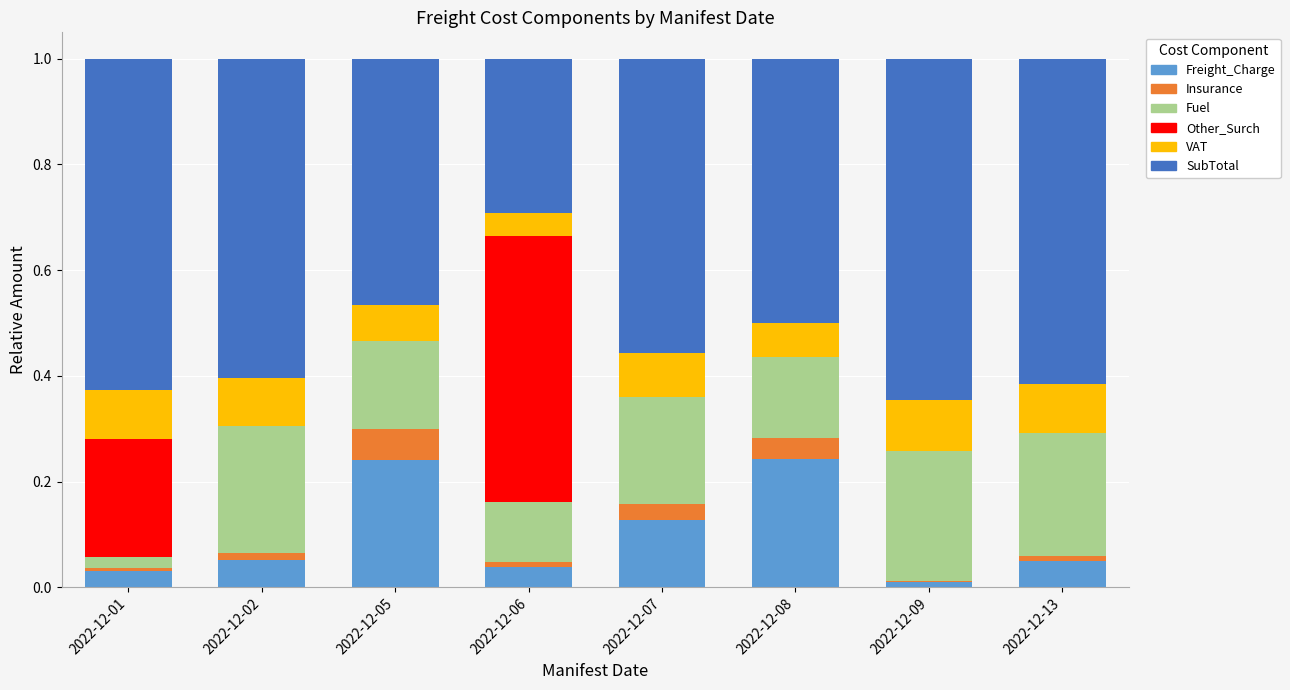

What are all the series names shown in the legend?

Freight_Charge, Insurance, Fuel, Other_Surch, VAT, SubTotal